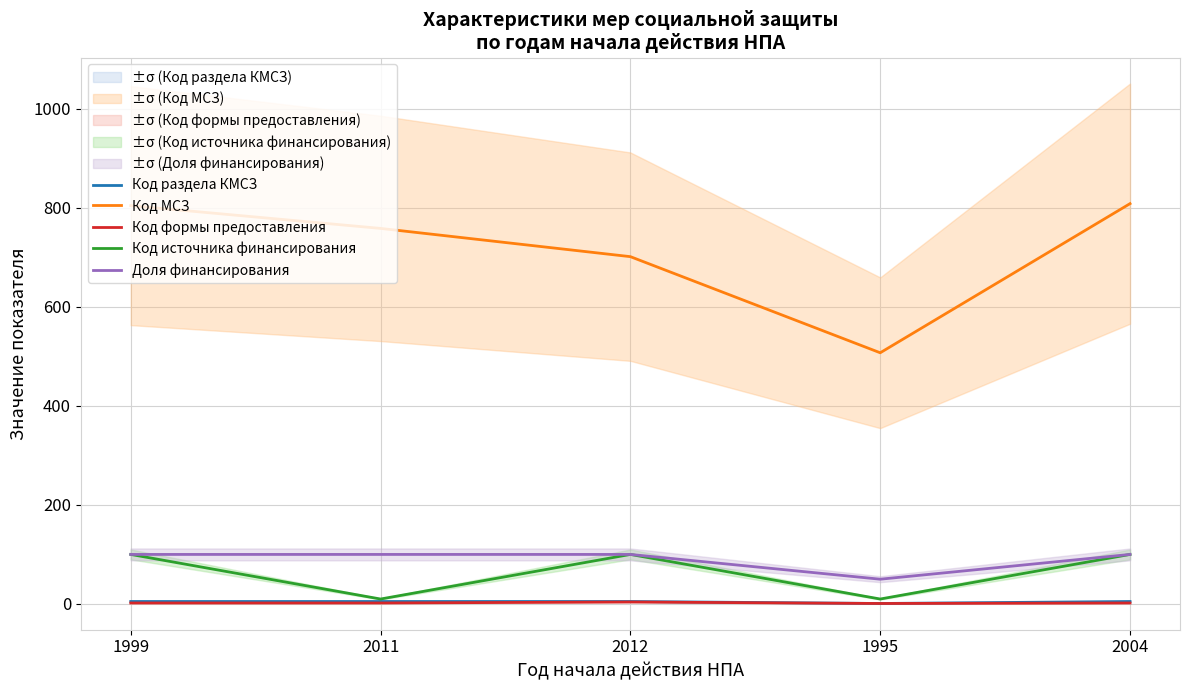

What is the maximum value for Код формы предоставления?

4